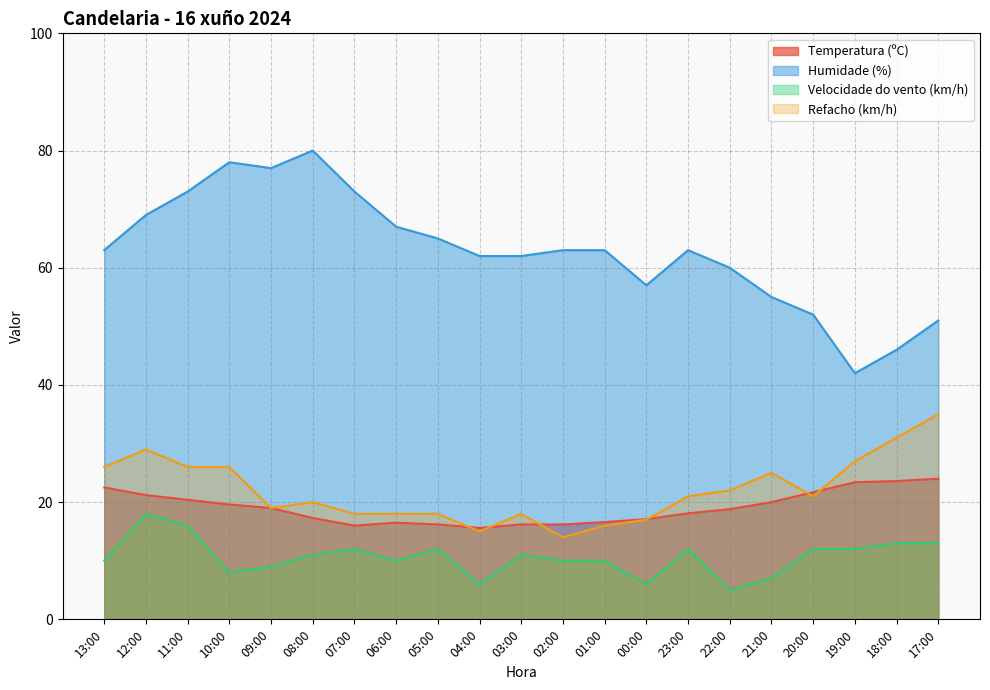

How many series are shown in this chart?

4